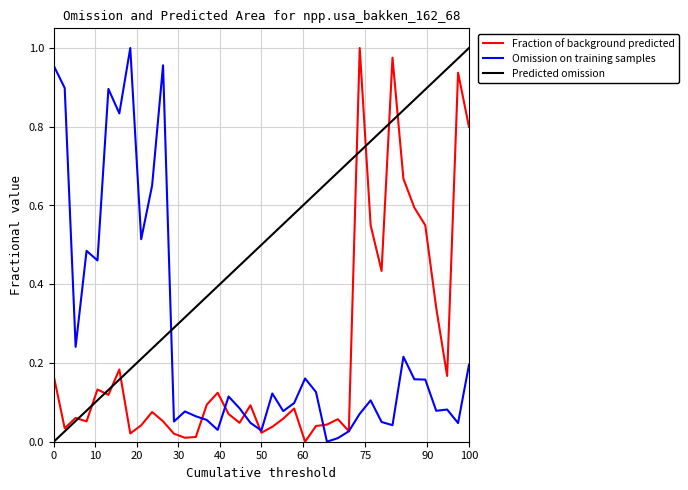

Which series has the largest total across all categories?

Predicted omission